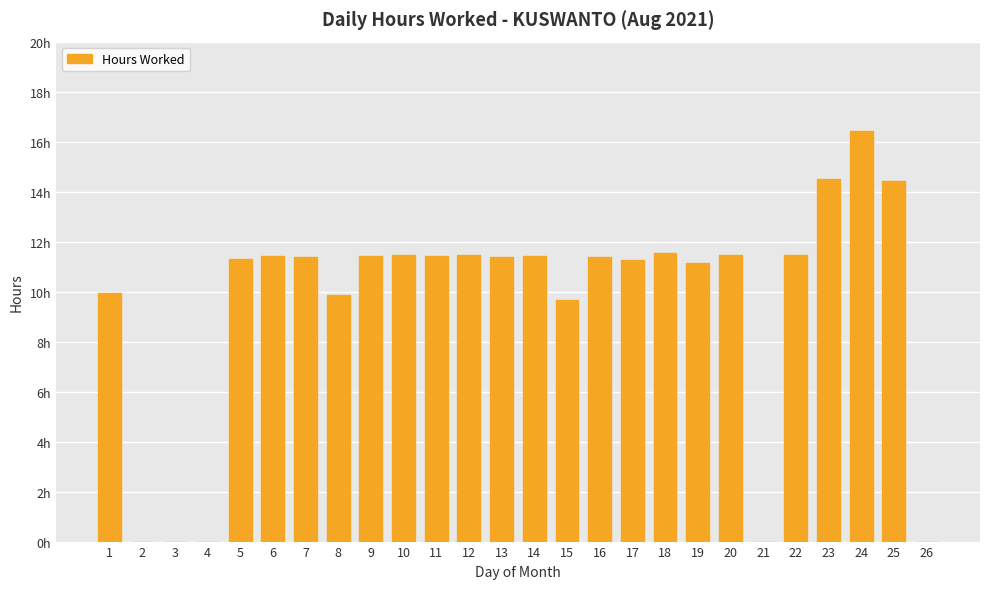

What is the value of the 14th bar from the left?

11.4